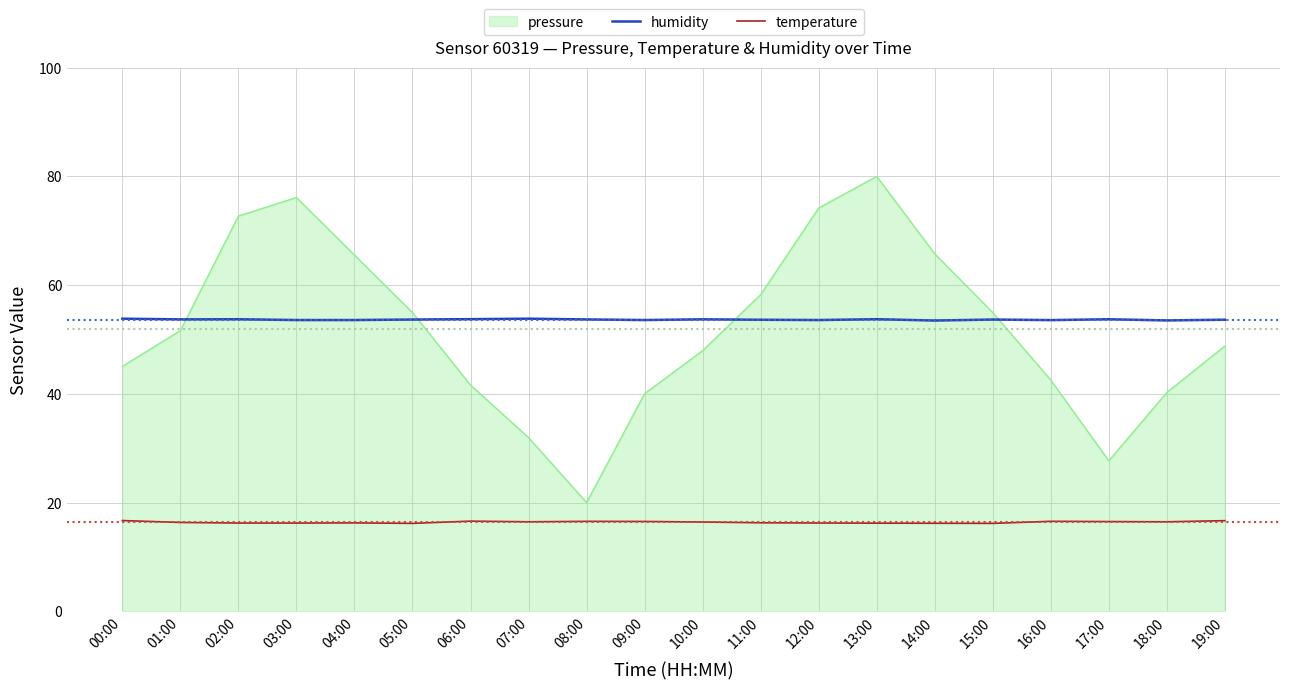

At how many categories does at least one series exceed 38?

20